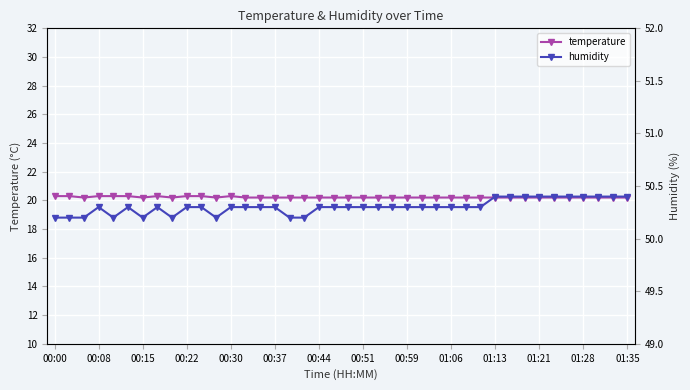

What is the difference between the maximum and minimum values in the humidity series?

0.2